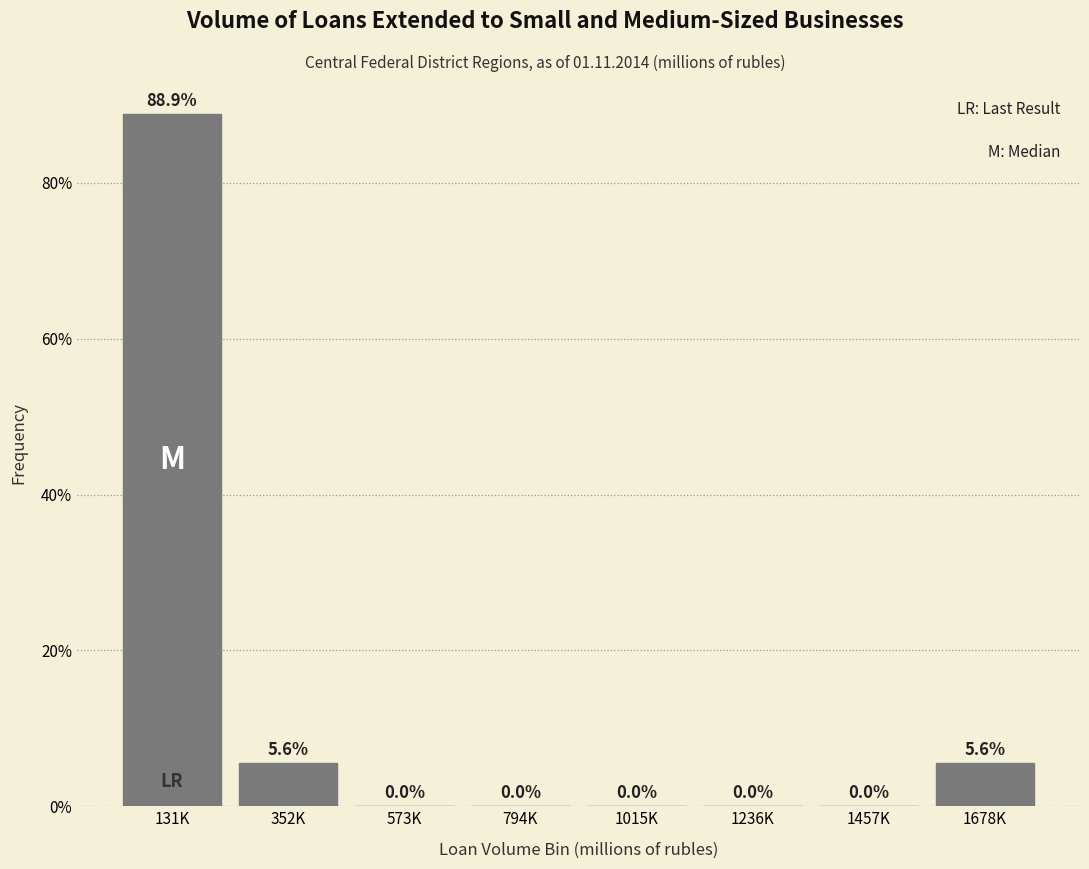

Reading left to right, what are all the values shown in this chart?

131K=88.9	352K=5.6	573K=0.0	794K=0.0	1015K=0.0	1236K=0.0	1457K=0.0	1678K=5.6